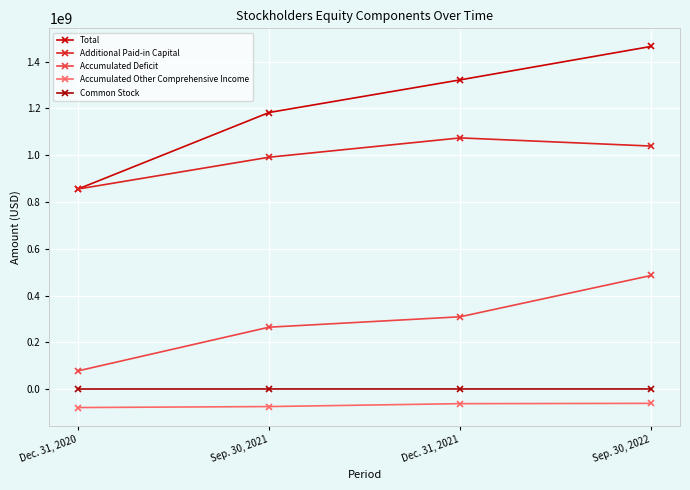

The value of Additional Paid-in Capital at Dec. 31, 2021 is 580608177. True or false?

False